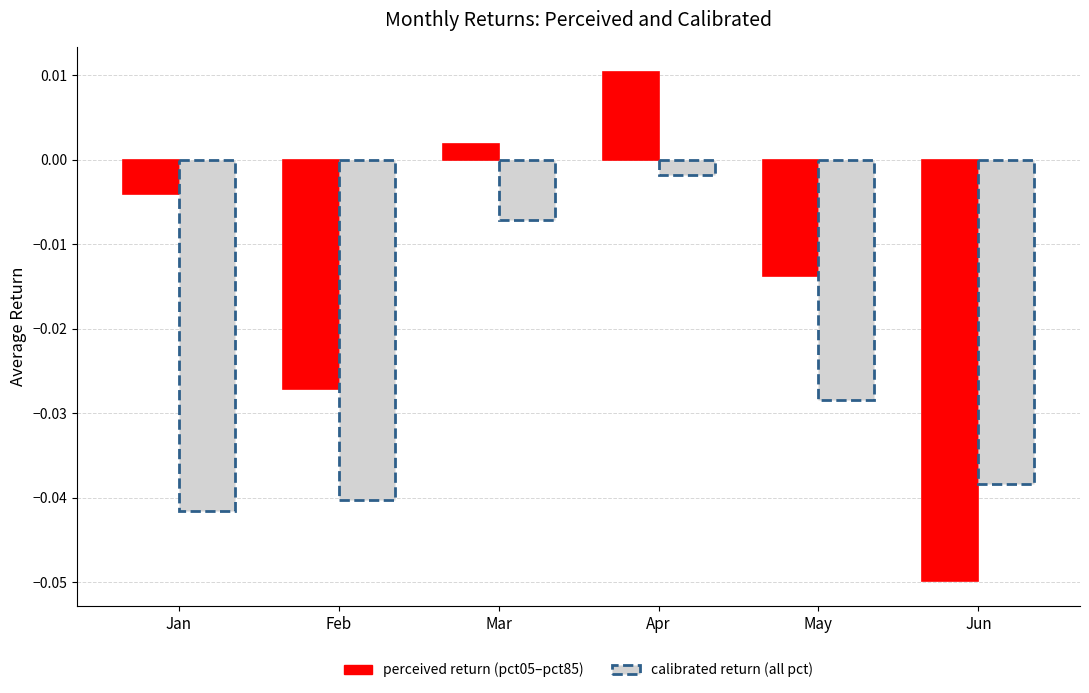

At which category does the chart reach its minimum across all series?

Jun